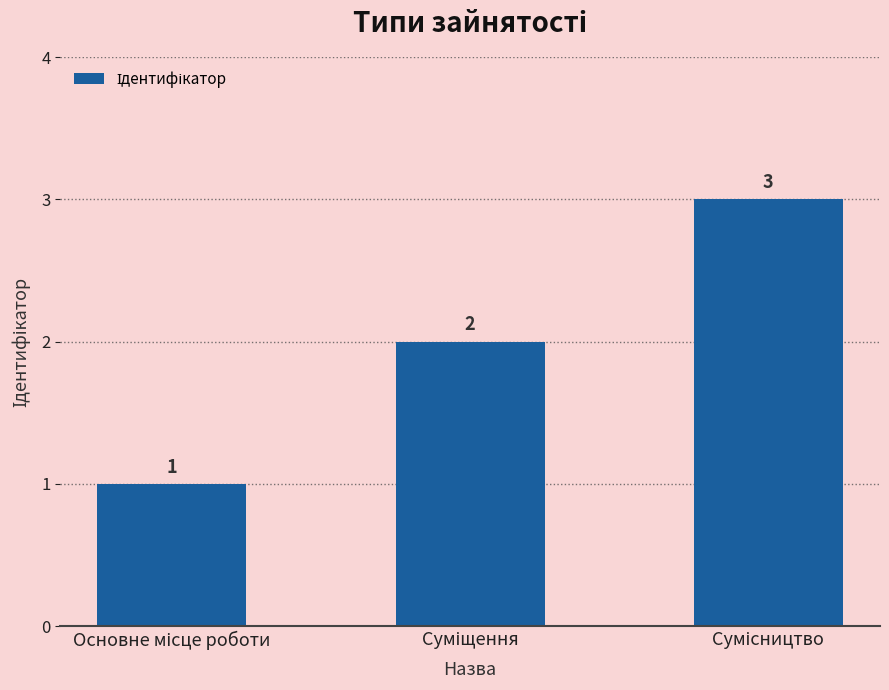

Reading left to right, transcribe all the data shown in this chart.

1	2	3